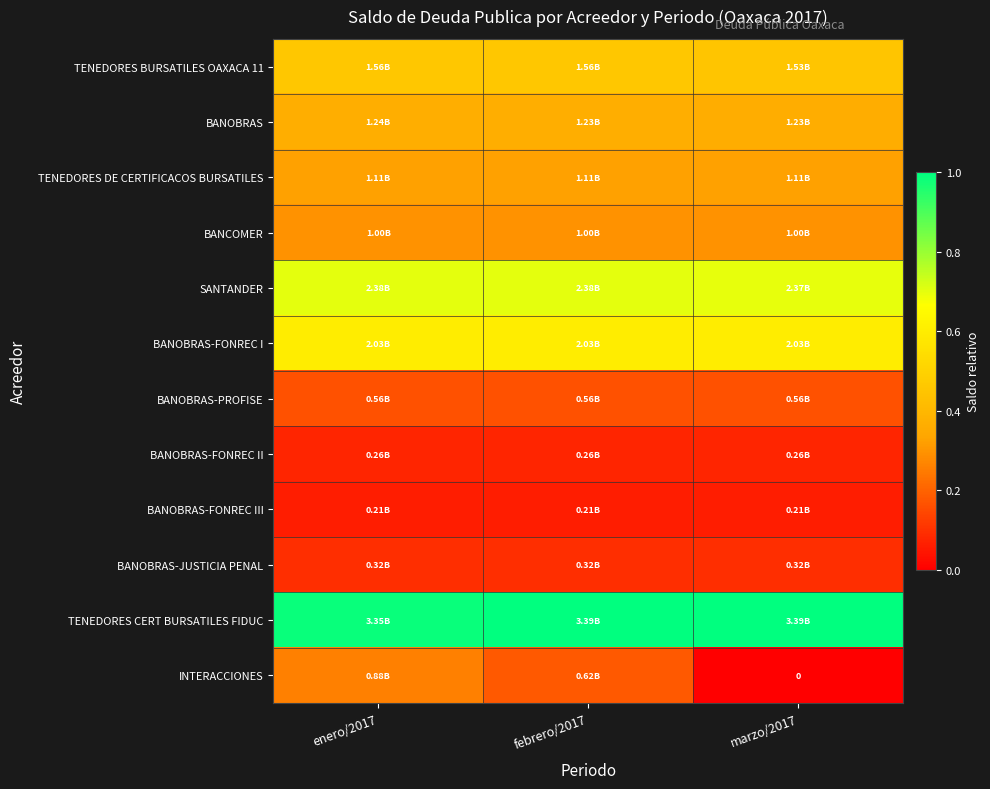

What is the sum of all BANOBRAS-PROFISE values?

0.5